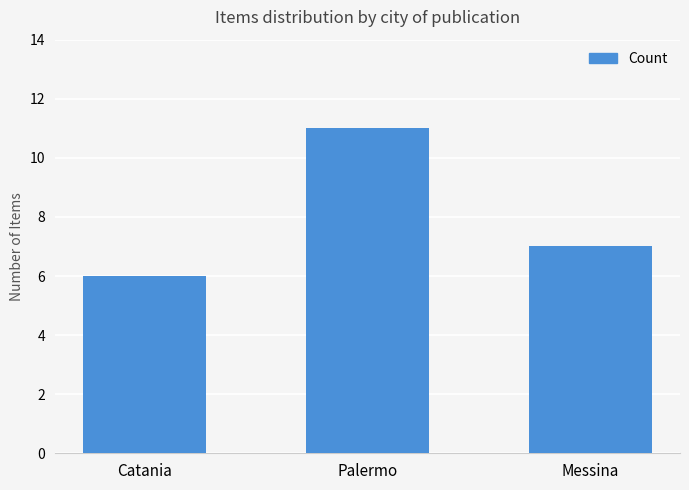

What is the value of the 1st bar from the left?

6